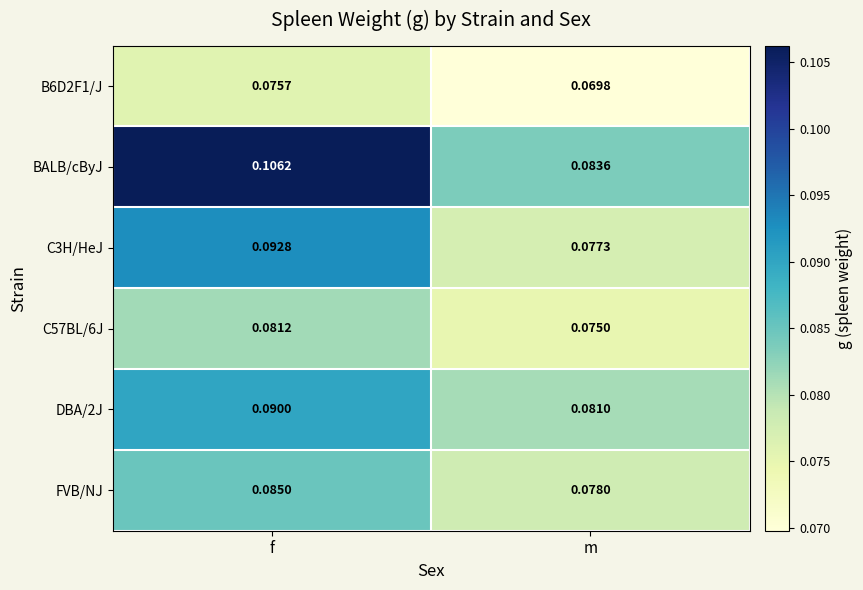

At which category is the sum across all series the highest?

f